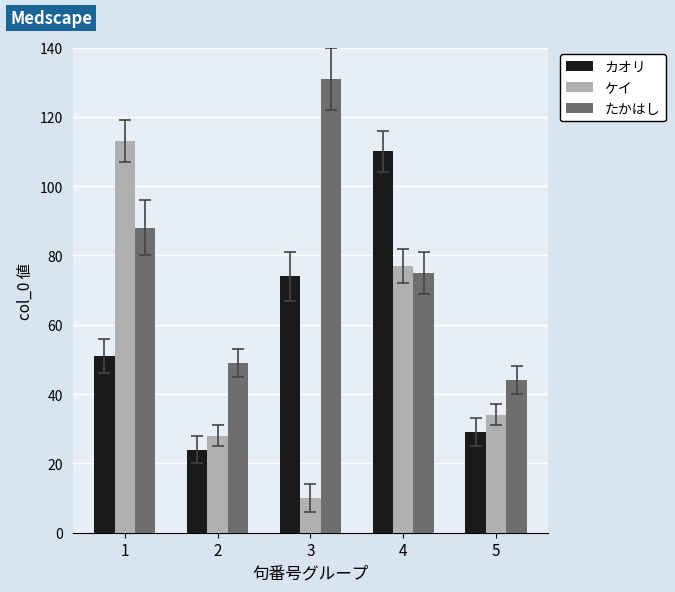

What is the sum of the カオリ values at 5 and 1?

80